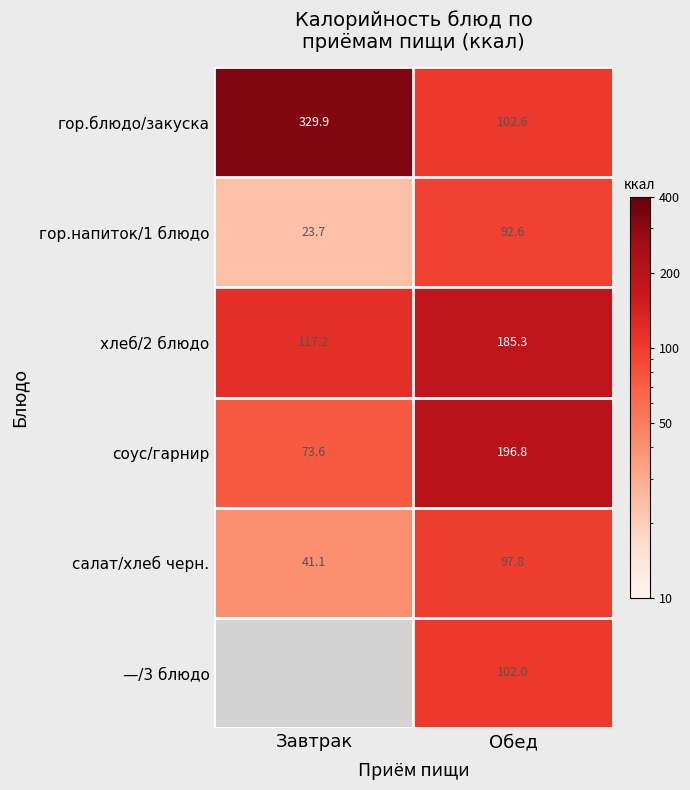

What is the average value of the соус/гарнир series?

135.2